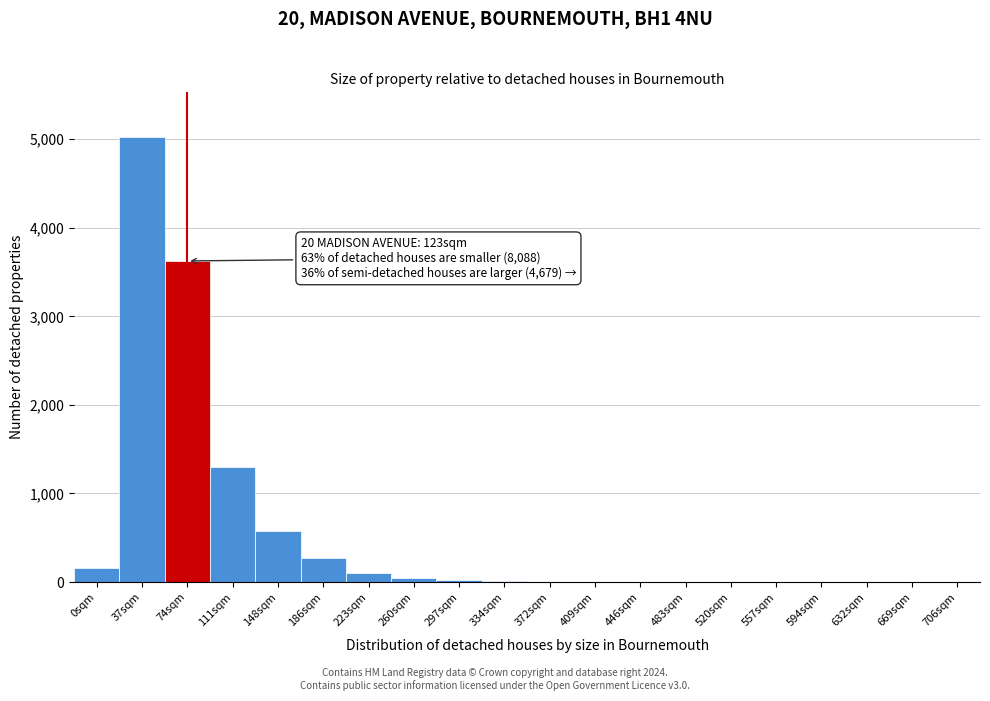

What is the change in value from 148sqm to 557sqm?

-575